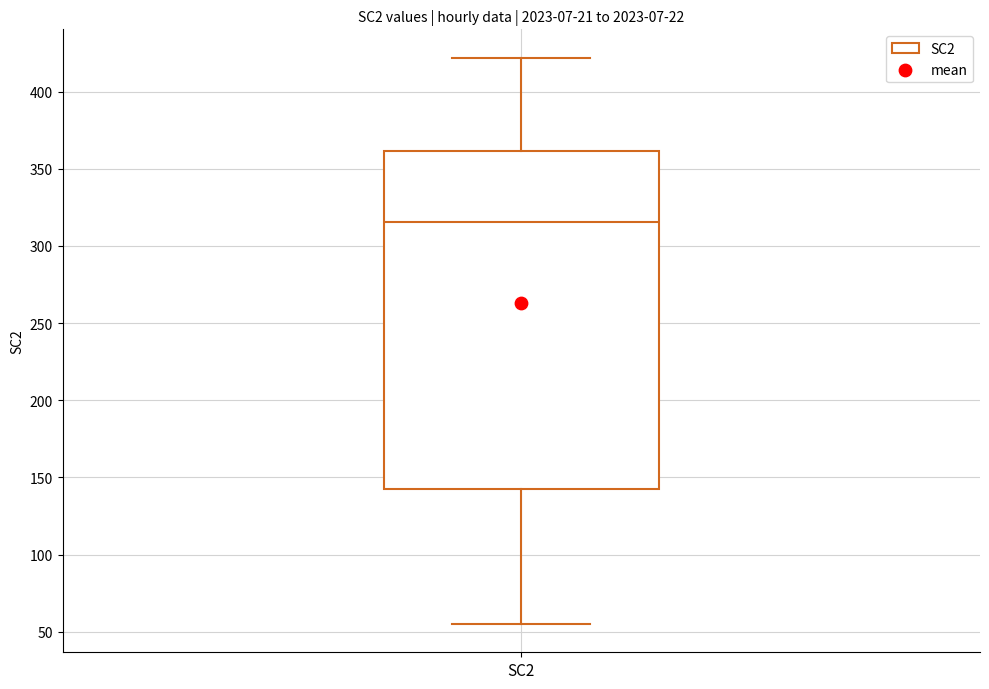

Read this box plot against the y-axis: the position of the median line, the range covered by the box, and the ends of both whiskers. The values are not printed on the chart, so give them approximately, as read against the axis.

median 315, box 145 to 360, whiskers 55 to 420